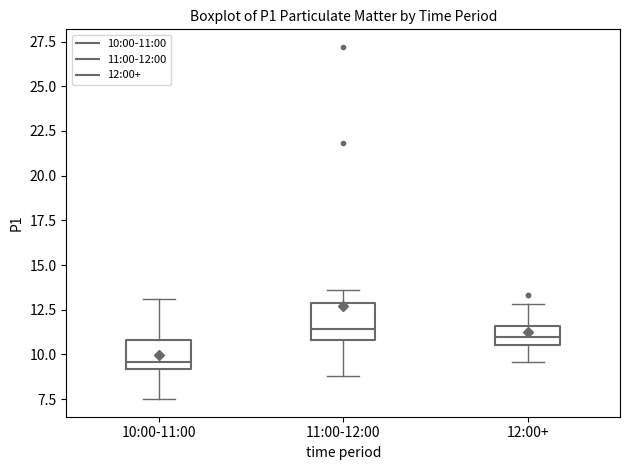

Reading left to right, transcribe this box plot: for each box, give where its median line is, the range the box spans, and where its two whiskers end, as read against the y-axis. The values are not printed on the chart, so give them approximately, as read against the axis.

10:00-11:00: median 9.5, box 9.0 to 11.0, whiskers 7.5 to 13.0
11:00-12:00: median 11.5, box 11.0 to 13.0, whiskers 9.0 to 13.5
12:00+: median 11.0, box 10.5 to 11.5, whiskers 9.5 to 13.0